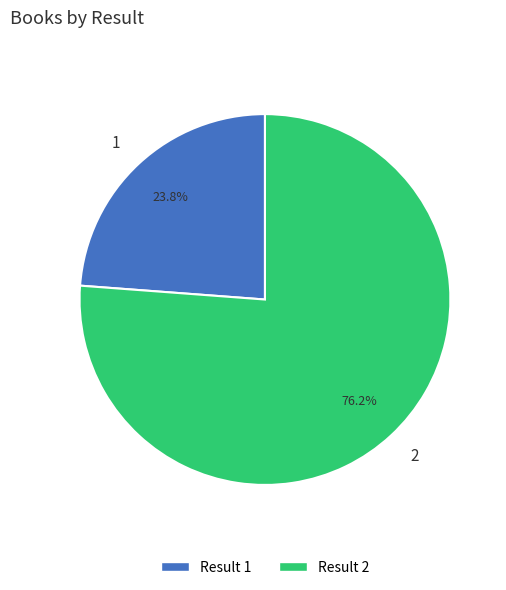

Does any single category account for the majority?

Yes